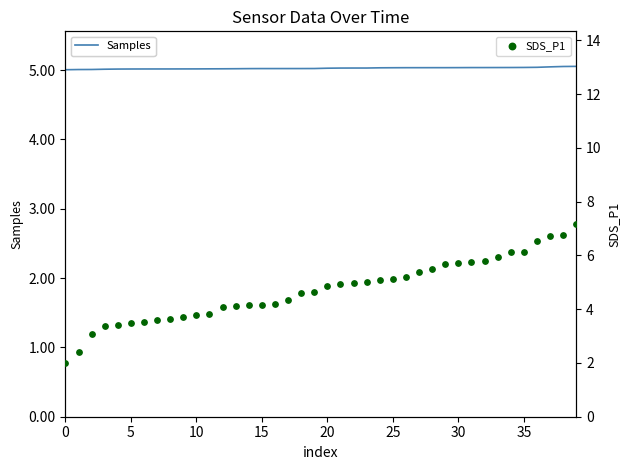

Which series reaches the maximum Y coordinate?

Samples